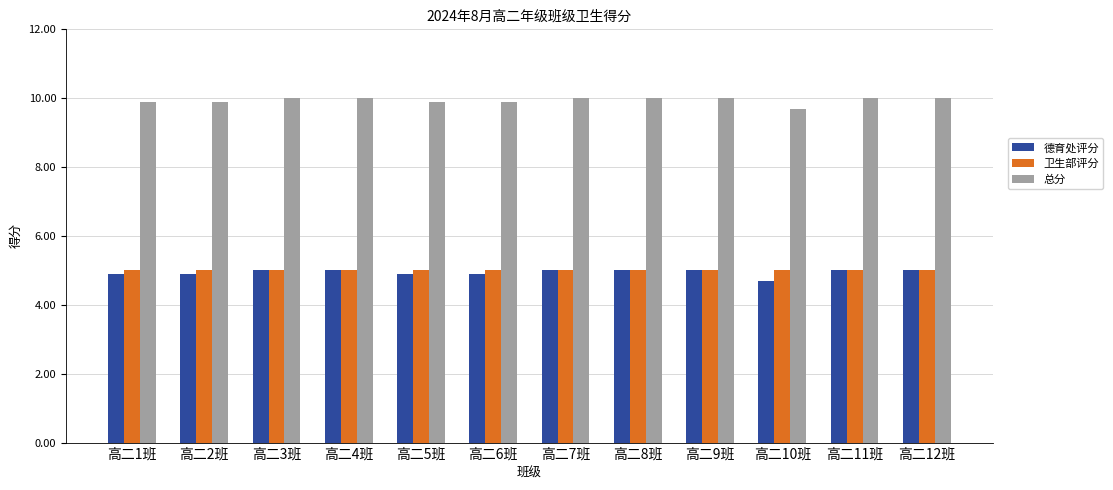

What are all the series names shown in the legend?

德育处评分, 卫生部评分, 总分